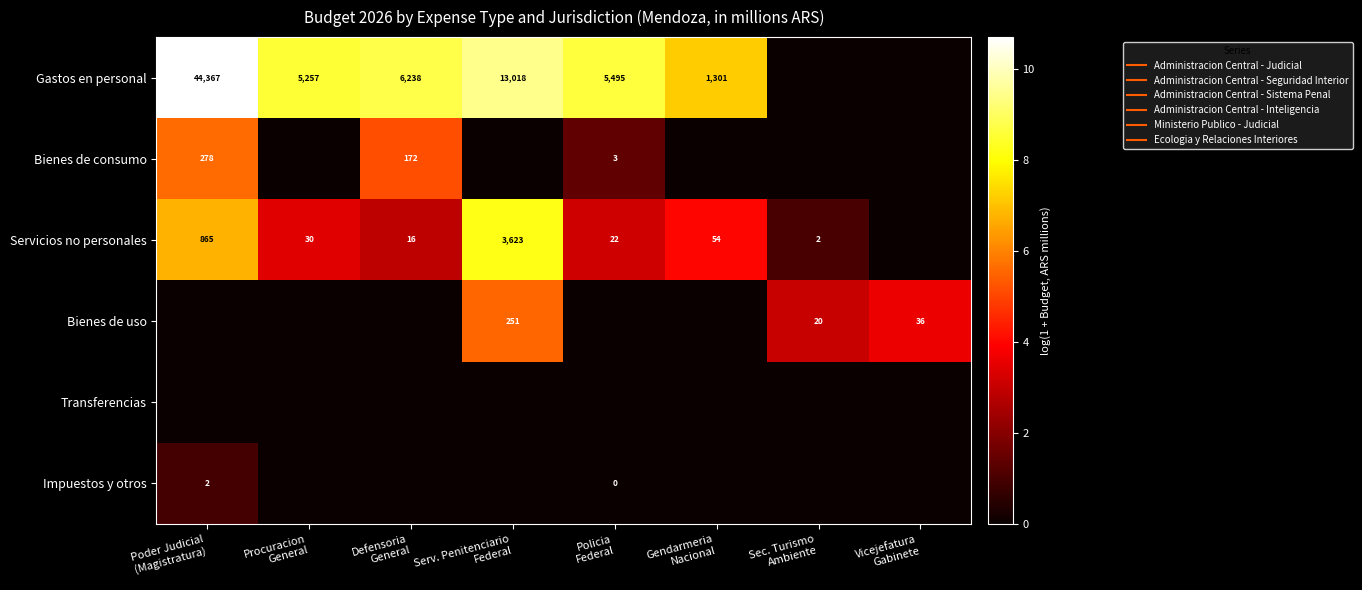

At which category is the sum across all series the highest?

Poder Judicial
(Magistratura)